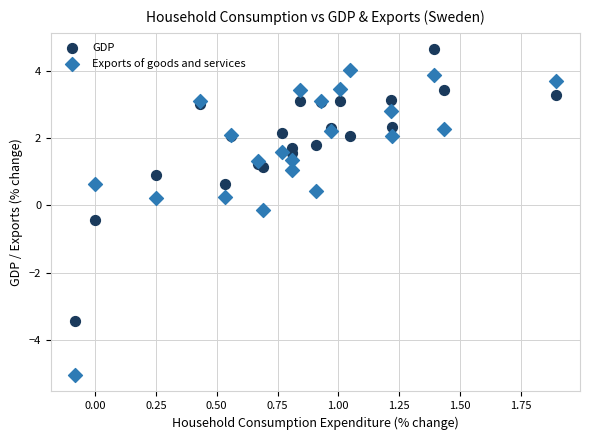

Which series reaches the maximum Y coordinate?

GDP